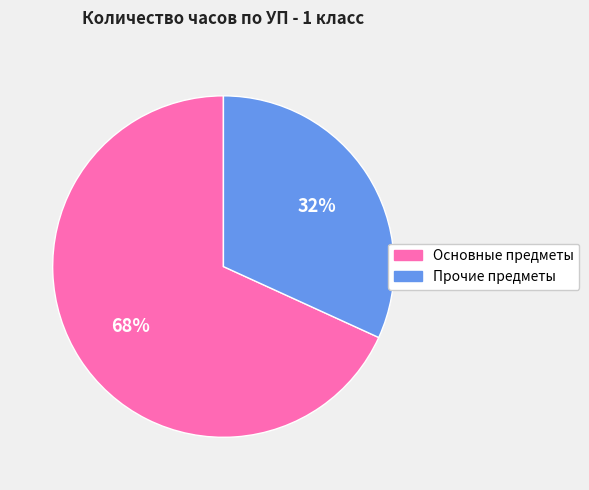

Which slice is the smallest?

Прочие предметы